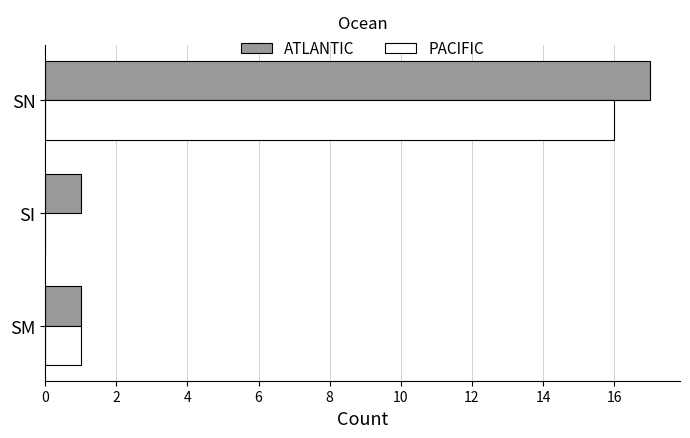

The PACIFIC series shows 0 at SI. True or false?

True